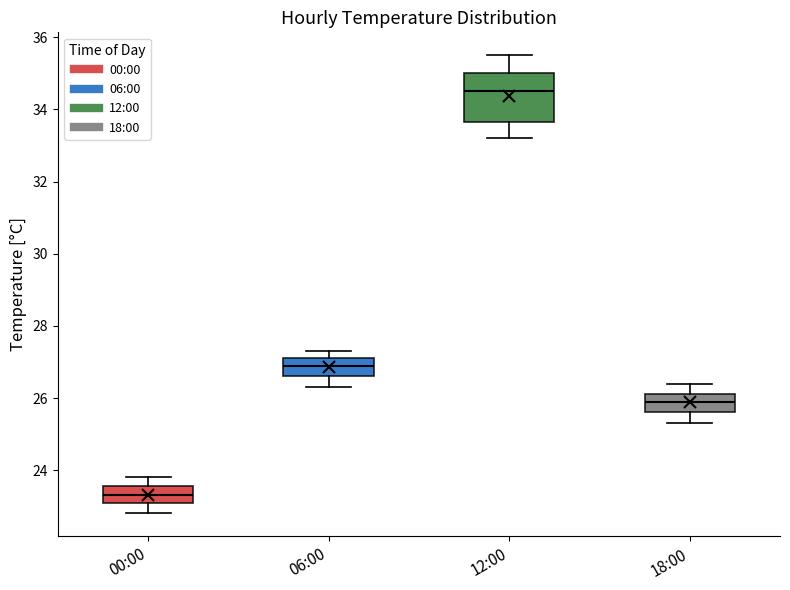

Reading left to right, read every box against the y-axis: the position of its median line, the range the box covers, and the ends of its whiskers. The values are not printed on the chart, so give them approximately, as read against the axis.

00:00: median 23.4, box 23.2 to 23.6, whiskers 22.8 to 23.8
06:00: median 27.0, box 26.6 to 27.2, whiskers 26.4 to 27.4
12:00: median 34.6, box 33.6 to 35.0, whiskers 33.2 to 35.6
18:00: median 26.0, box 25.6 to 26.2, whiskers 25.4 to 26.4